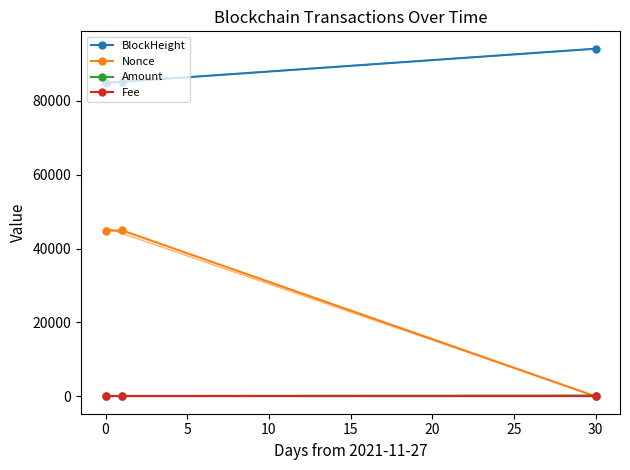

Is the value of Amount at 0 greater than the value of Nonce at 0?

No